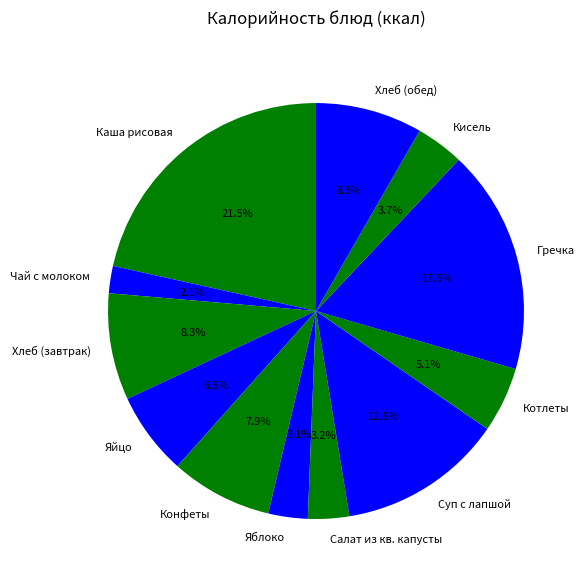

What is the largest slice in the pie chart?

Каша рисовая